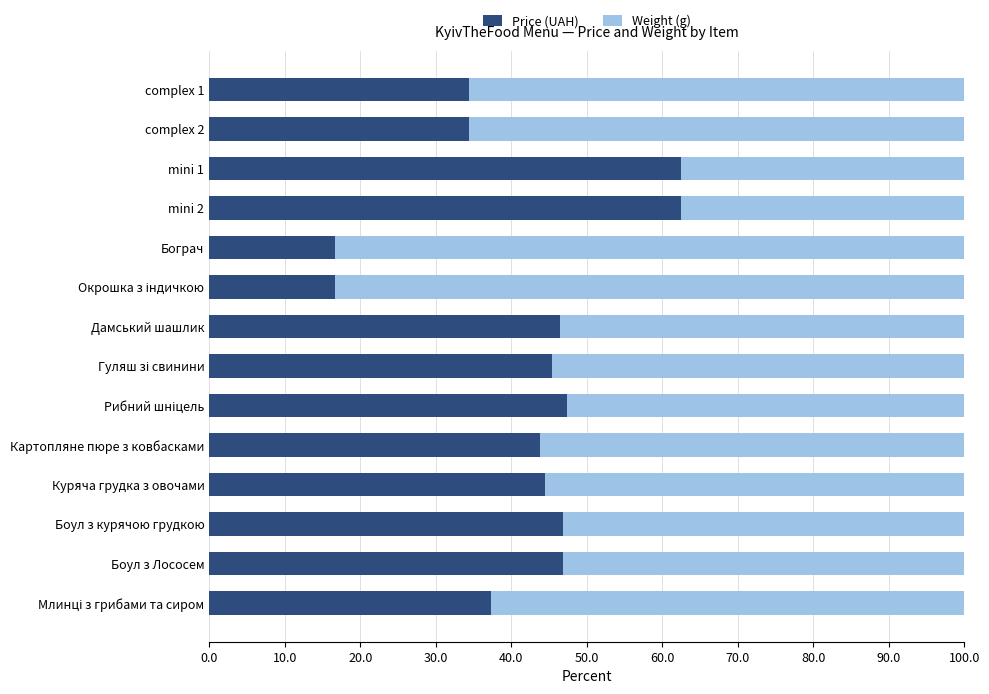

What is the difference between the Price (UAH) values at Бограч and Боул з Лососем?

30.1